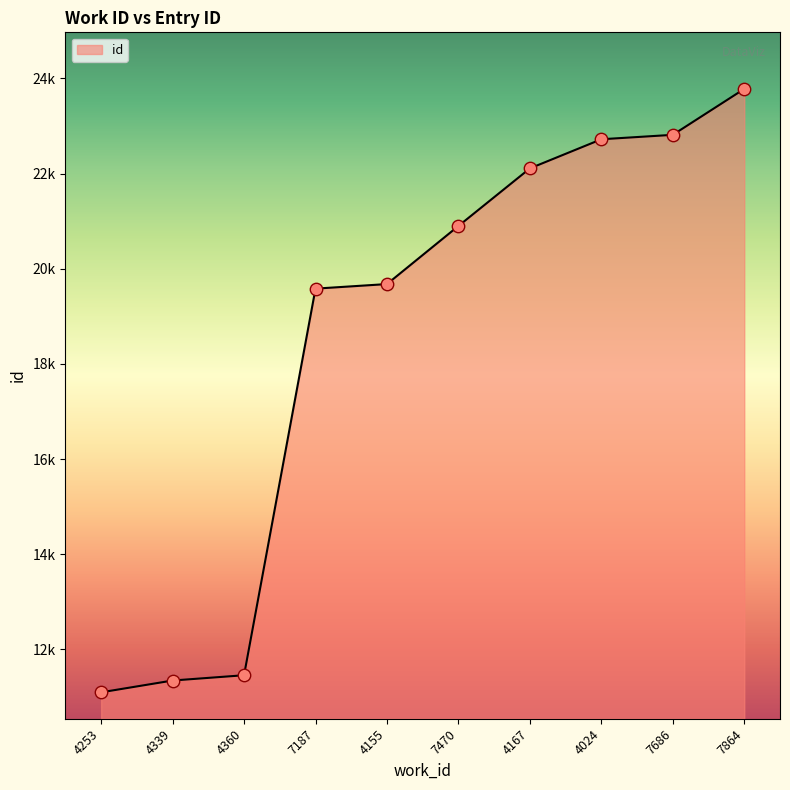

Is this an area chart (filled region under the line)?

Yes